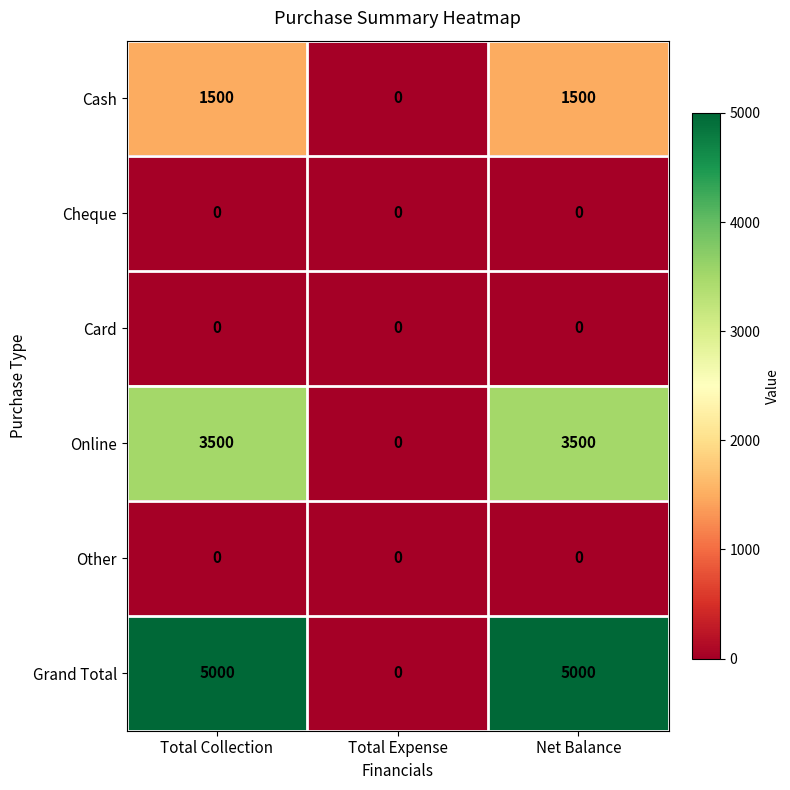

How many values in the Grand Total series are below 5000?

1